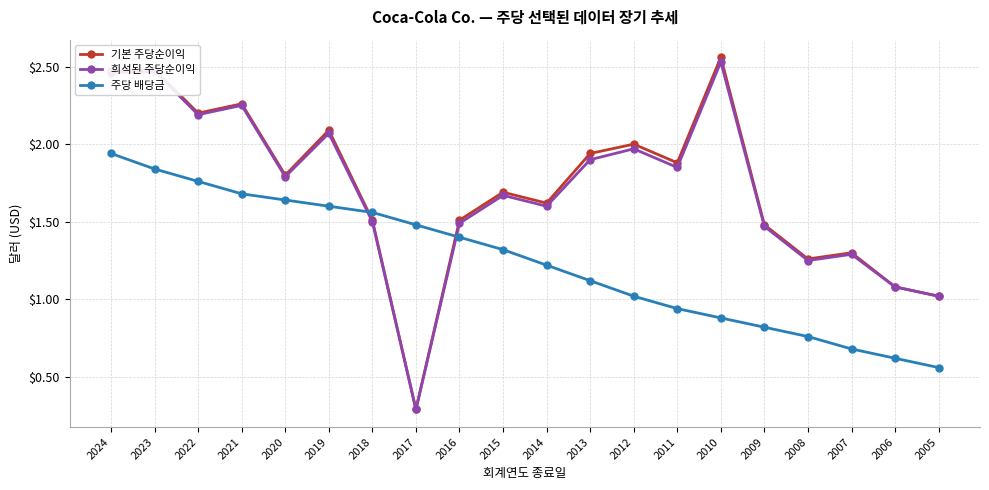

What is the total value across all series at 2008?

3.3